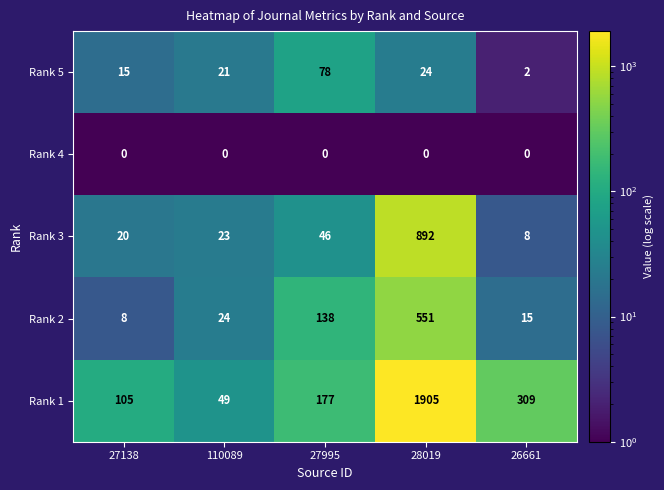

What is the sum of the Rank 1 values at 110089 and 28019?

1954